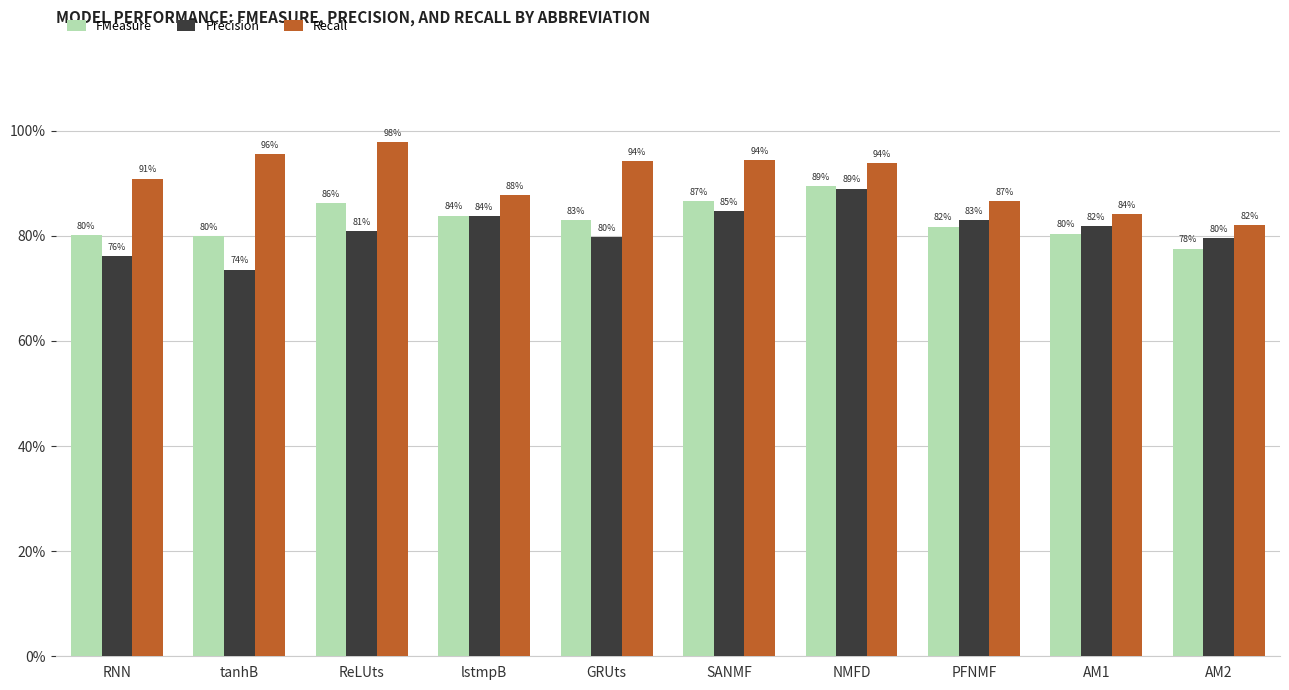

Does the chart contain stacked bars?

No